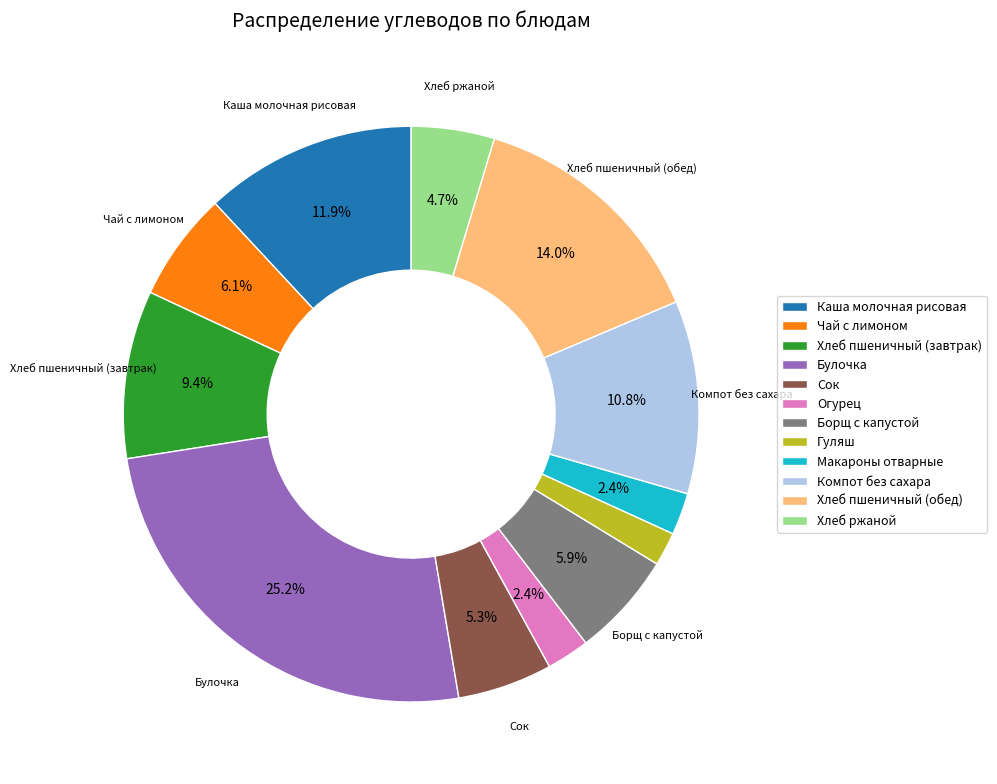

Is it true that Хлеб пшеничный (завтрак) is 9% of the pie?

True